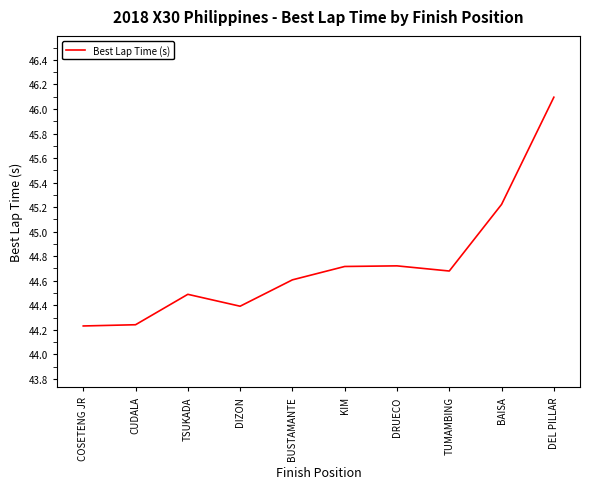

True or false: the data shows 30.0 at DIZON.

False